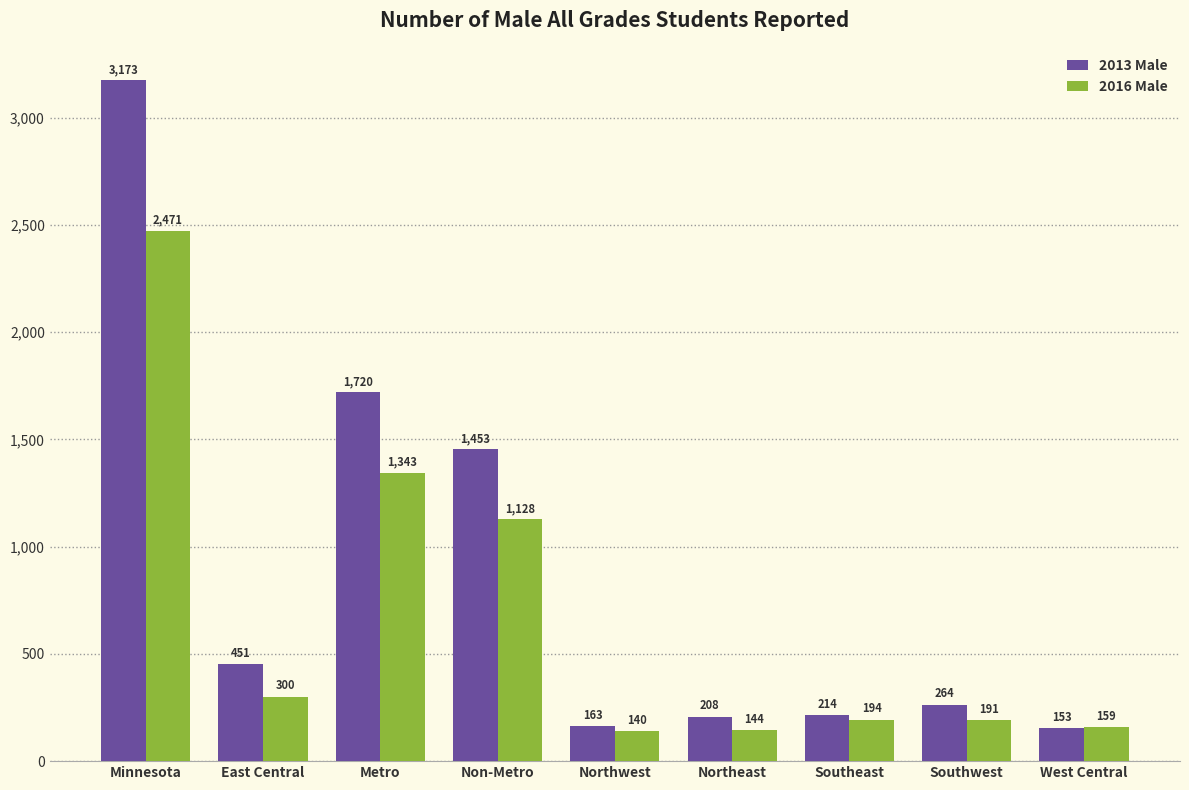

At which category is the sum across all series the highest?

Minnesota